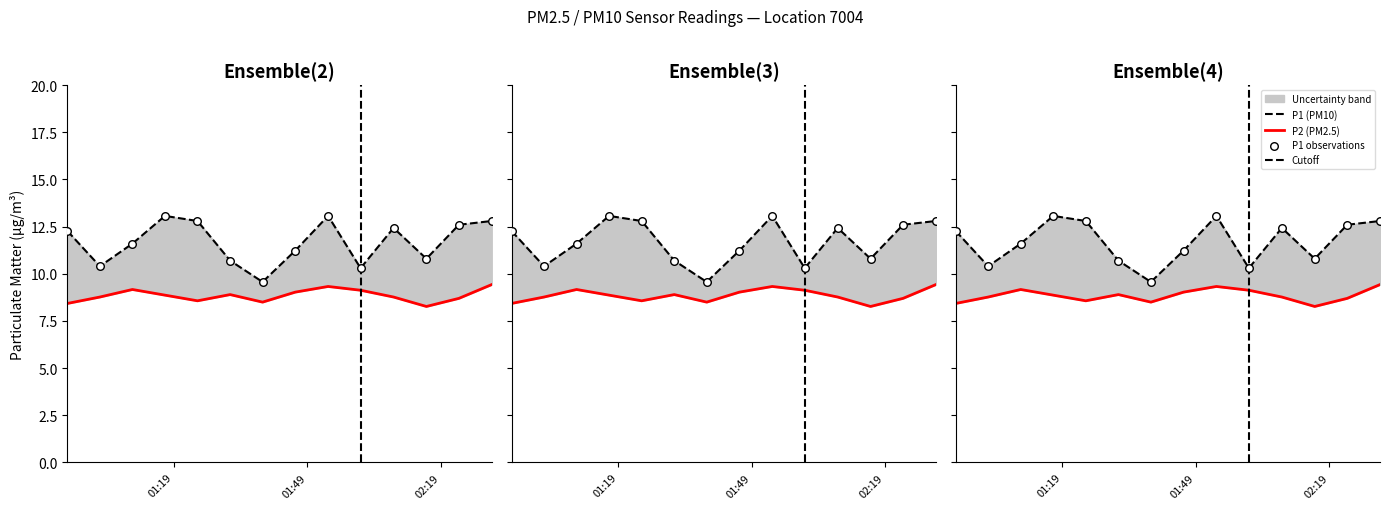

What is the total value across all series at 2024-03-23T01:16:58?

21.9